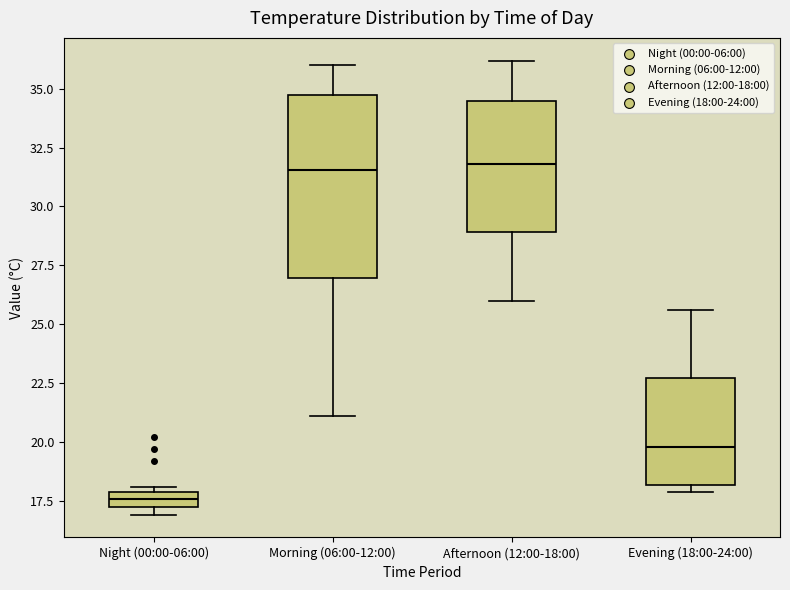

Which box is the tallest, from its lower edge to its upper edge?

Morning (06:00-12:00)